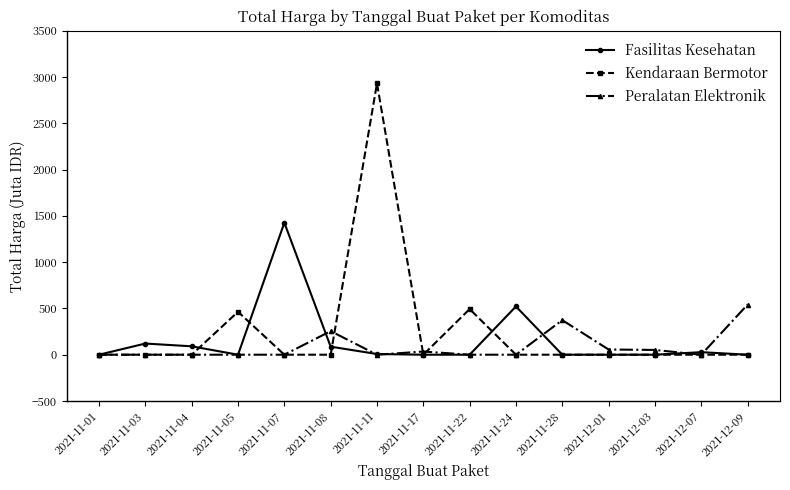

Count the number of categories in the chart.

15